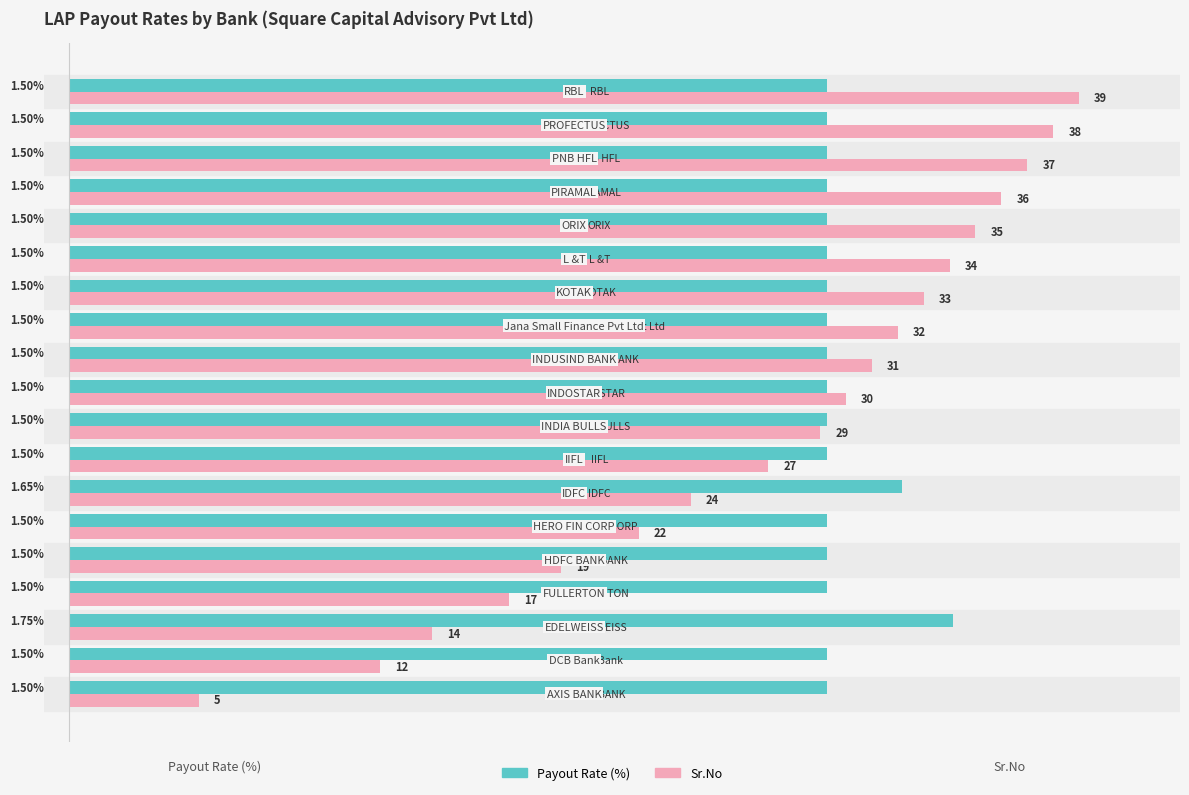

At which category is the sum across all series the highest?

RBL